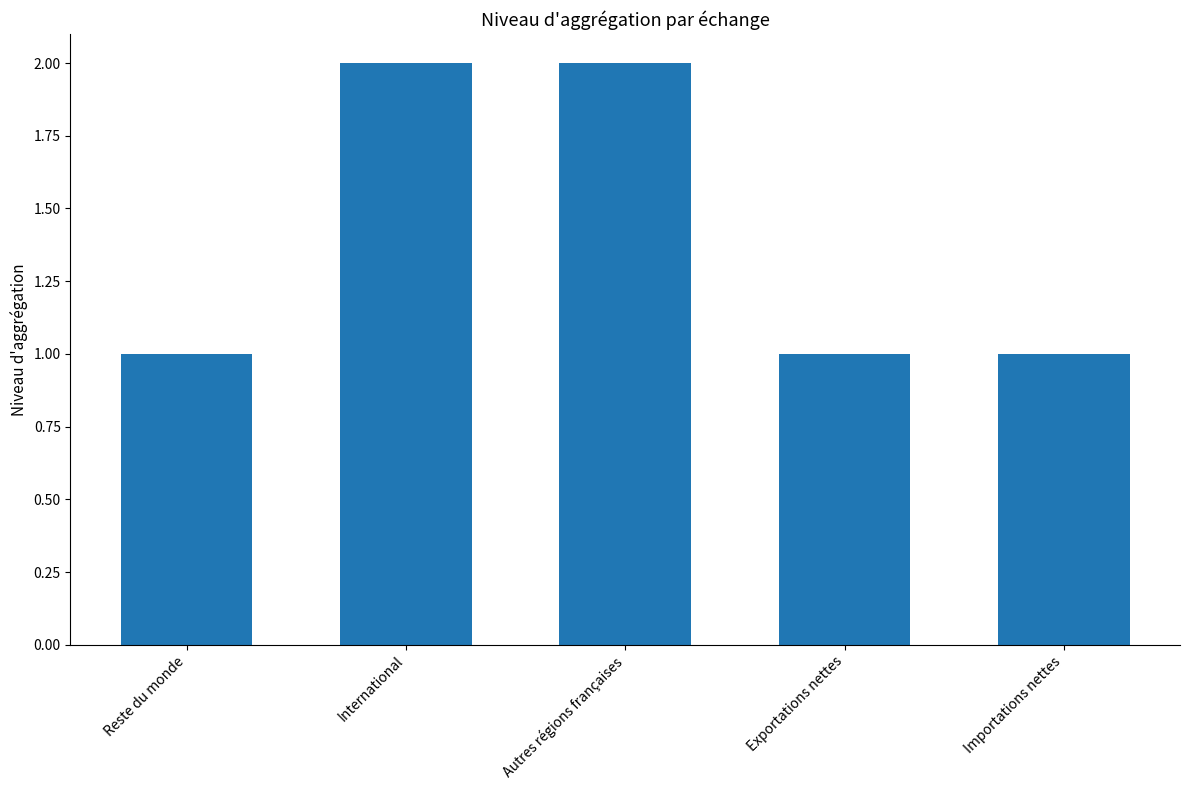

Approximately how many times larger is the value at International compared to Reste du monde?

2.0